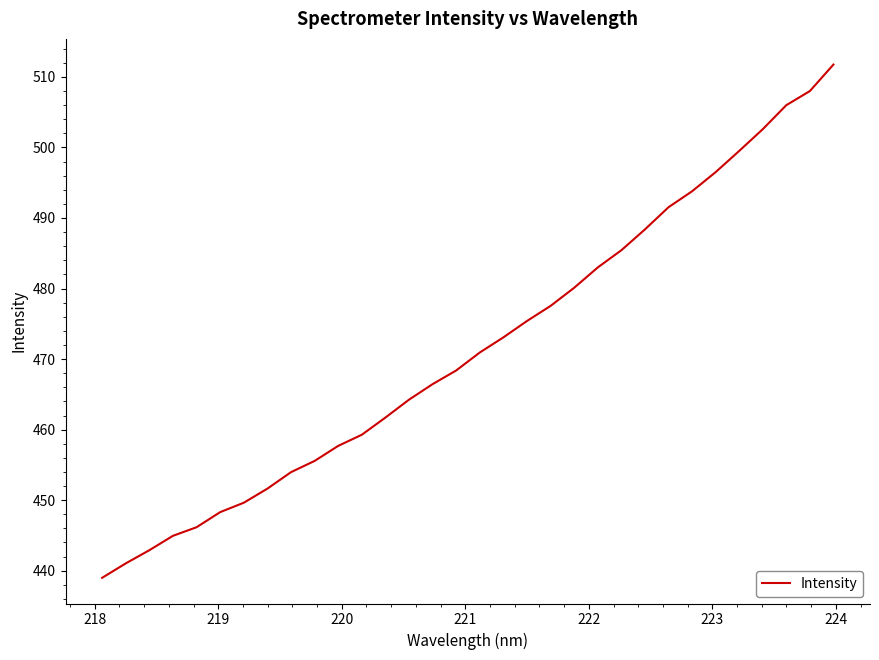

What is the difference between the maximum and minimum values?

72.8